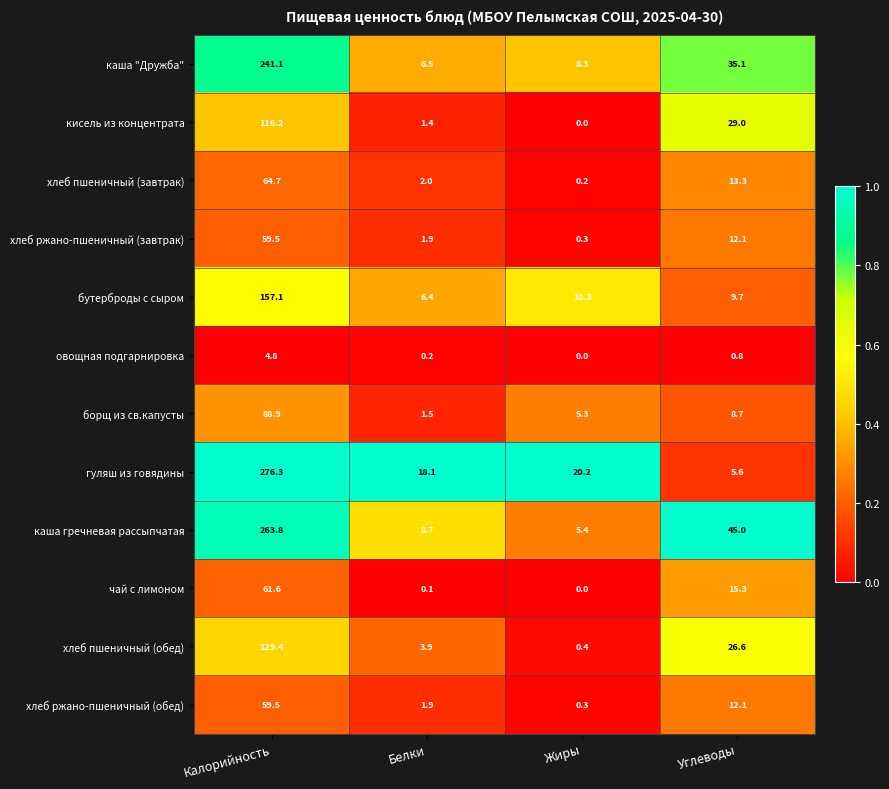

What is the sum of all чай с лимоном values?

77.0